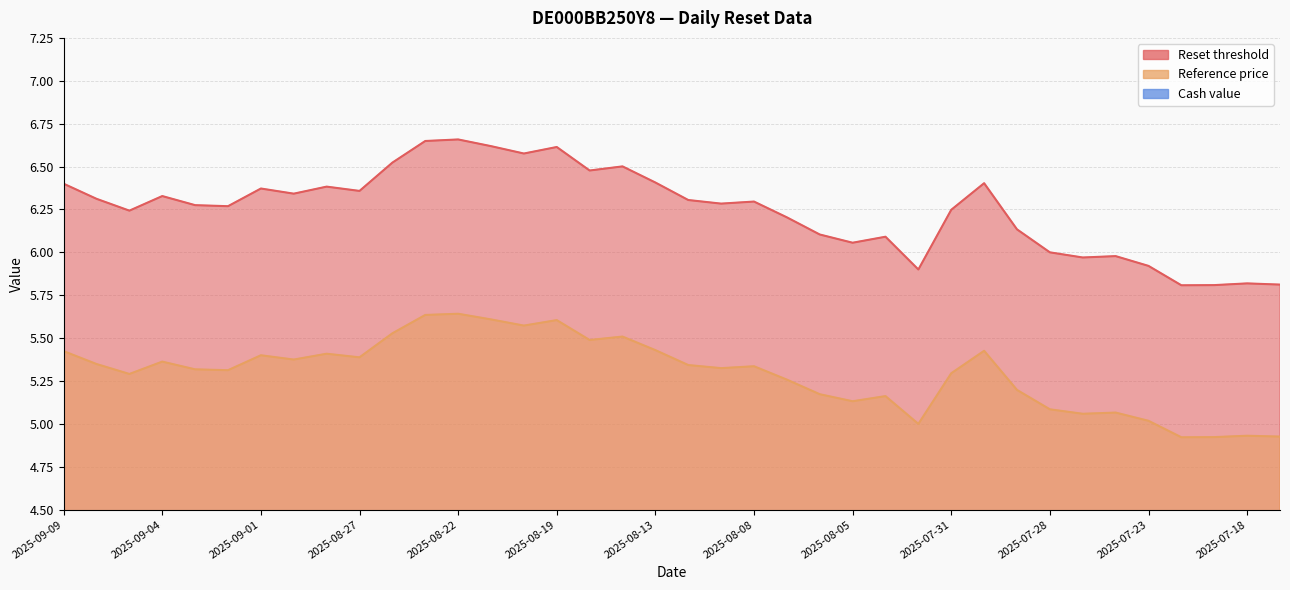

True or false: Reference price and Reset threshold intersect in this chart.

False